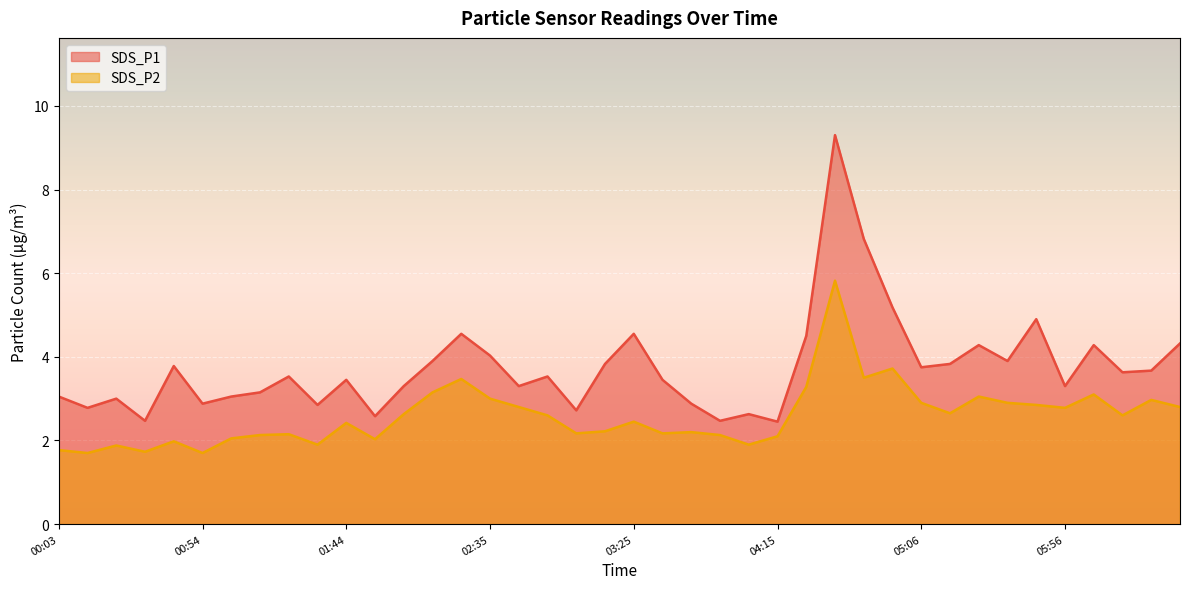

How many data points in SDS_P2 are less than 2?

8